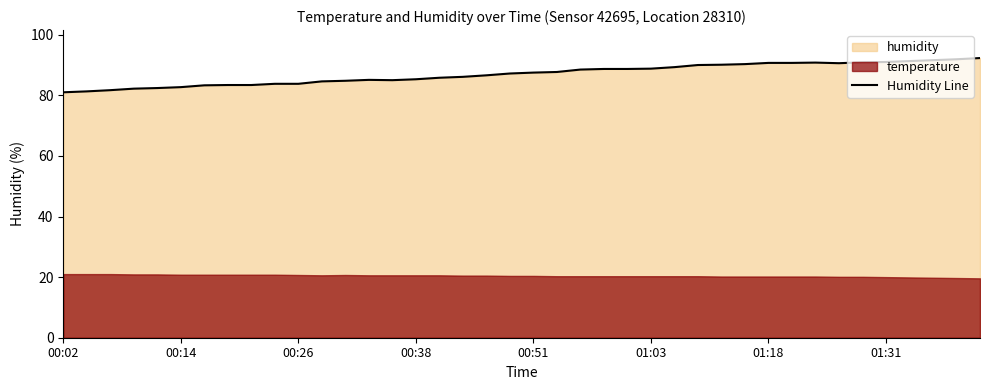

What is the change in value from 00:26 to 8?

+1.7